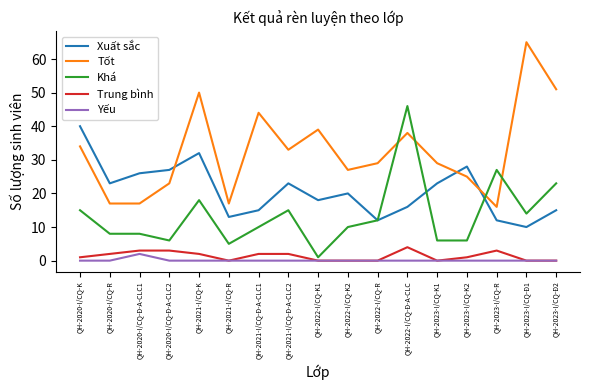

Which series has the largest total across all categories?

Tốt